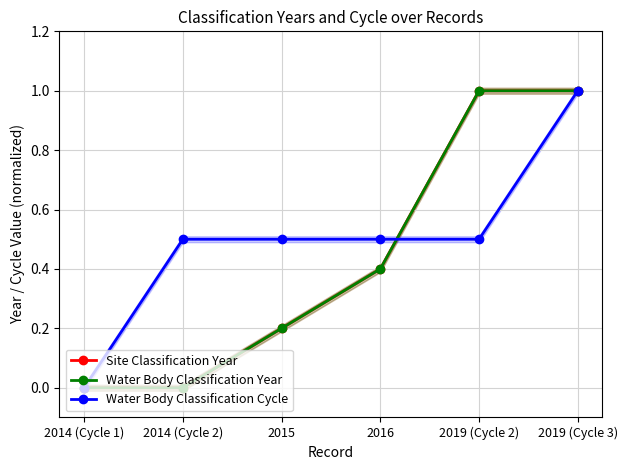

What is the value of the Site Classification Year point at the 5th from the left?

1.0